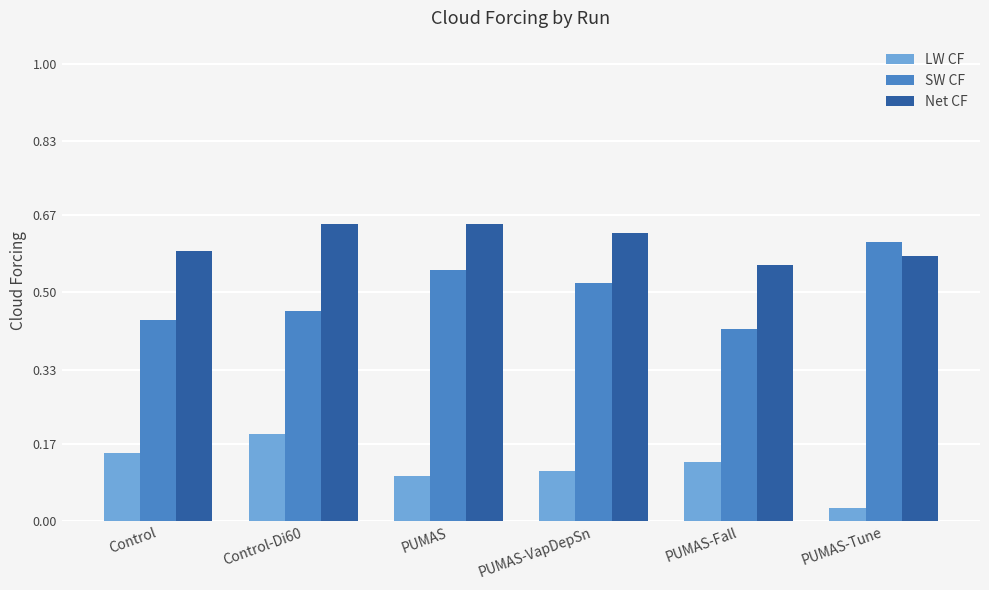

Rank the series at PUMAS-VapDepSn from highest to lowest value.

Net CF, SW CF, LW CF